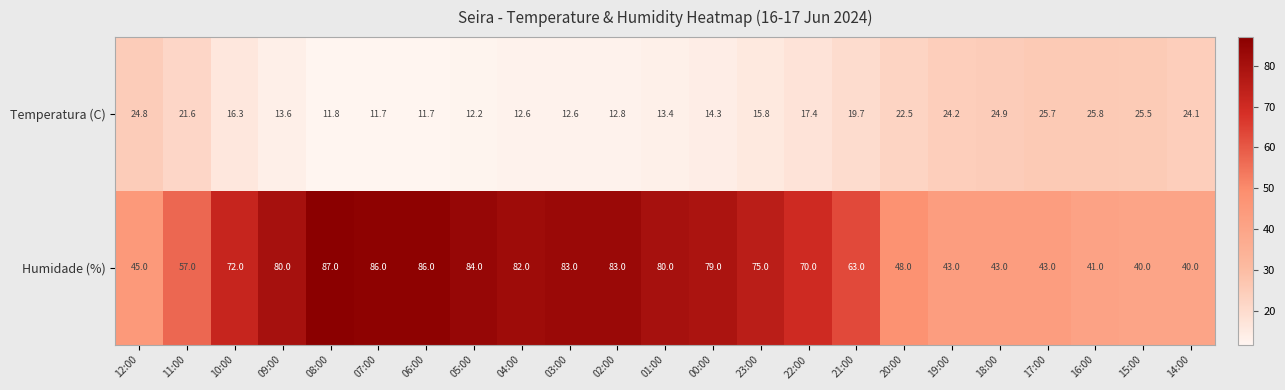

What is the difference between the second highest and second lowest values in the Temperatura (C) series?

14.0